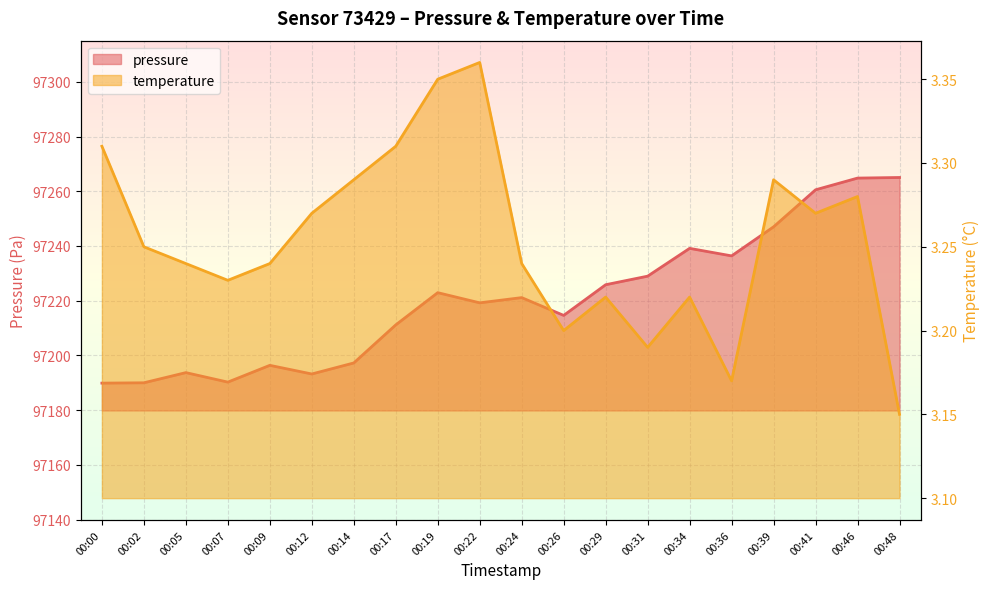

What is the value of the temperature point at the 10th from the left?

3.4